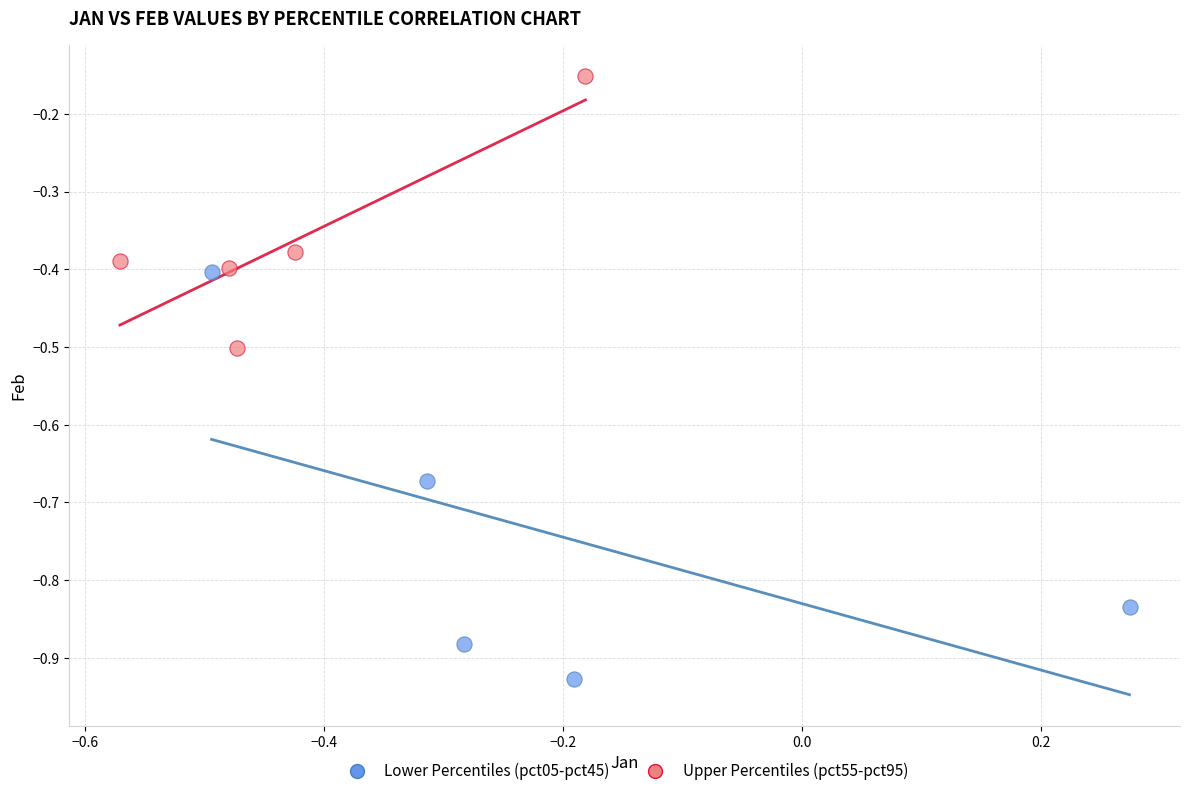

Which series has the largest Y range (max minus min)?

Lower Percentiles (pct05-pct45)